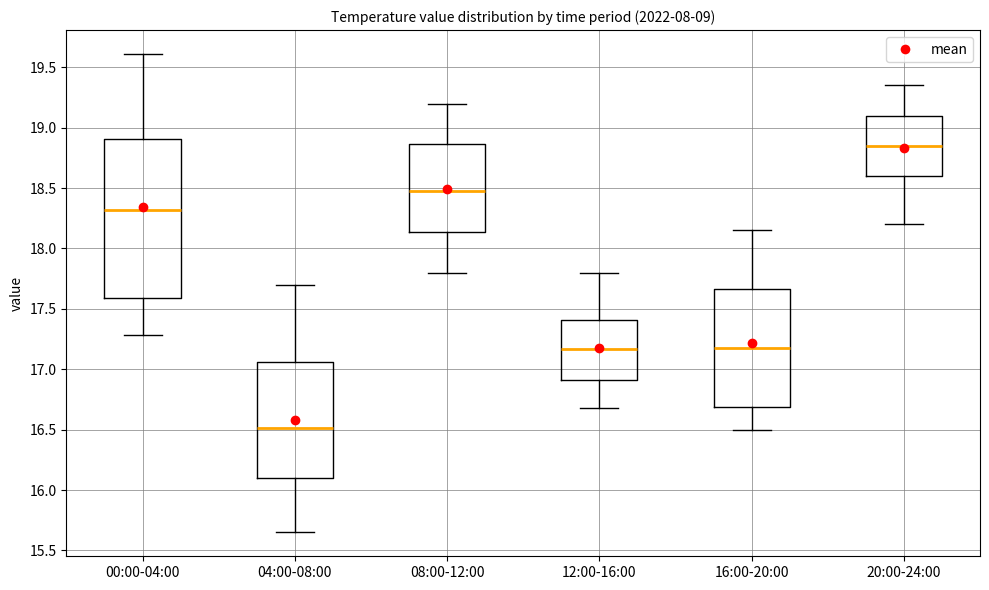

Reading left to right, transcribe this box plot: for each box, give where its median line is, the range the box spans, and where its two whiskers end, as read against the y-axis. The values are not printed on the chart, so give them approximately, as read against the axis.

00:00-04:00: median 18.30, box 17.60 to 18.90, whiskers 17.30 to 19.60
04:00-08:00: median 16.50, box 16.10 to 17.05, whiskers 15.65 to 17.70
08:00-12:00: median 18.50, box 18.15 to 18.85, whiskers 17.80 to 19.20
12:00-16:00: median 17.15, box 16.90 to 17.40, whiskers 16.70 to 17.80
16:00-20:00: median 17.20, box 16.70 to 17.65, whiskers 16.50 to 18.15
20:00-24:00: median 18.85, box 18.60 to 19.10, whiskers 18.20 to 19.35